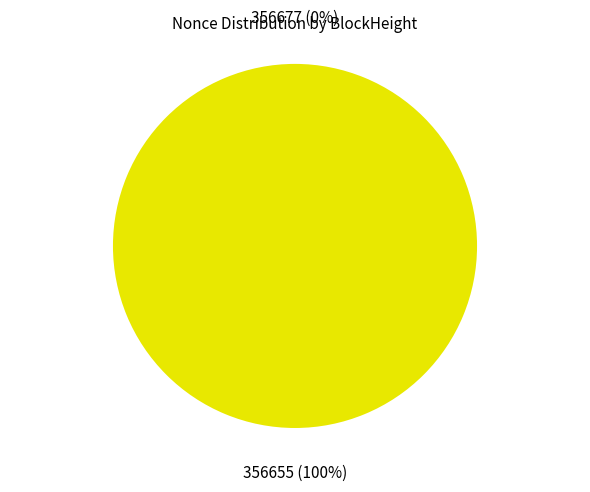

To the nearest percent, what is the average slice percentage?

50%